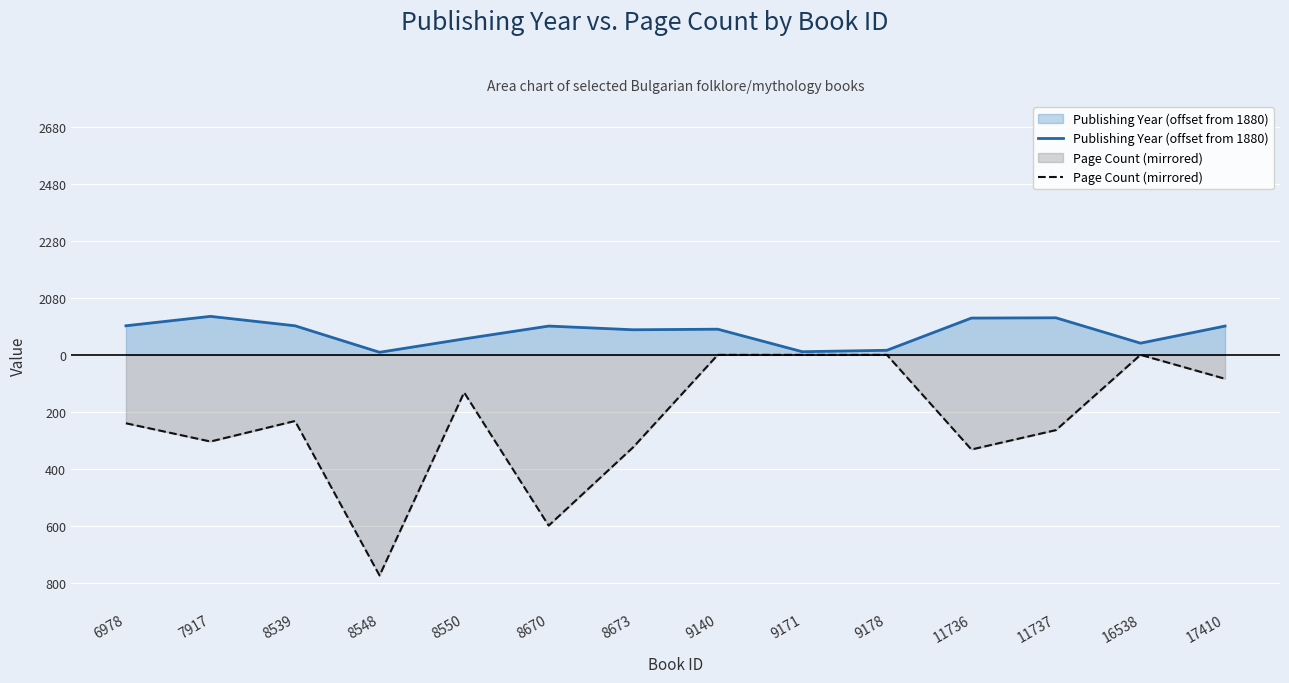

True or false: Publishing Year (offset from 1880) has a value of 41 at 16538.

True